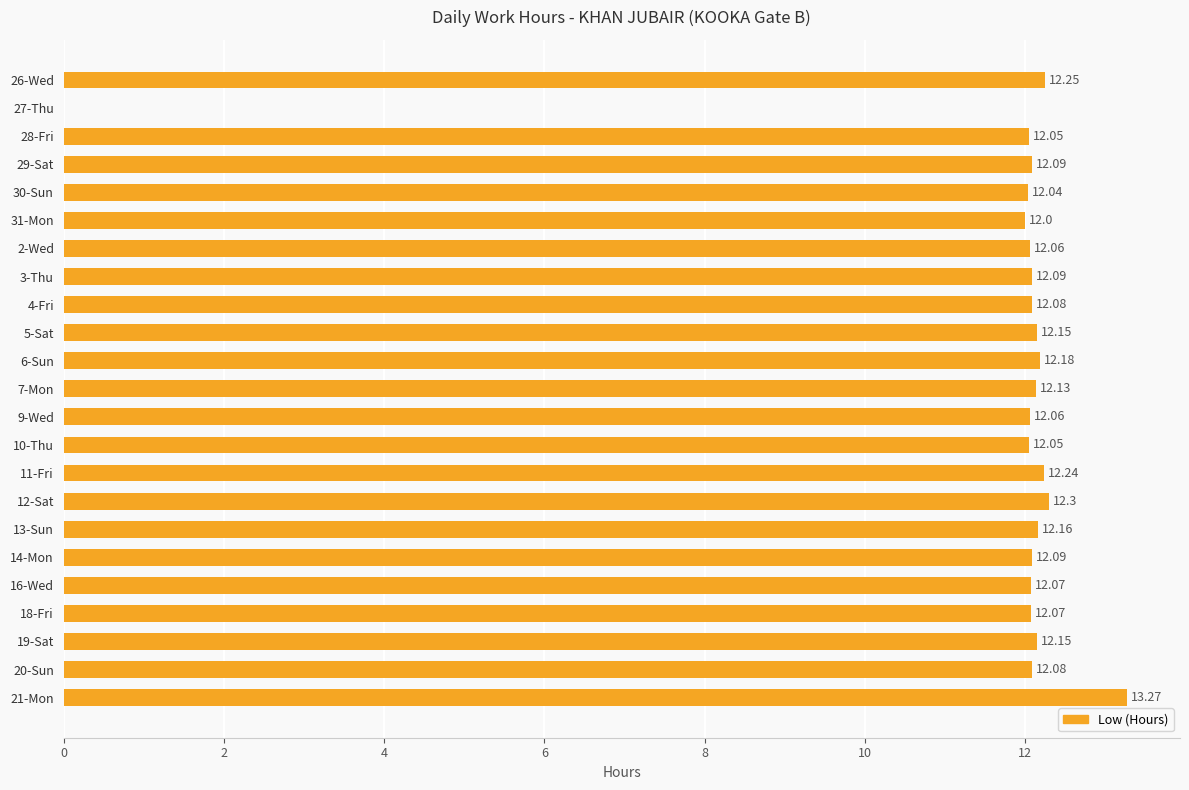

How many values are above zero?

22